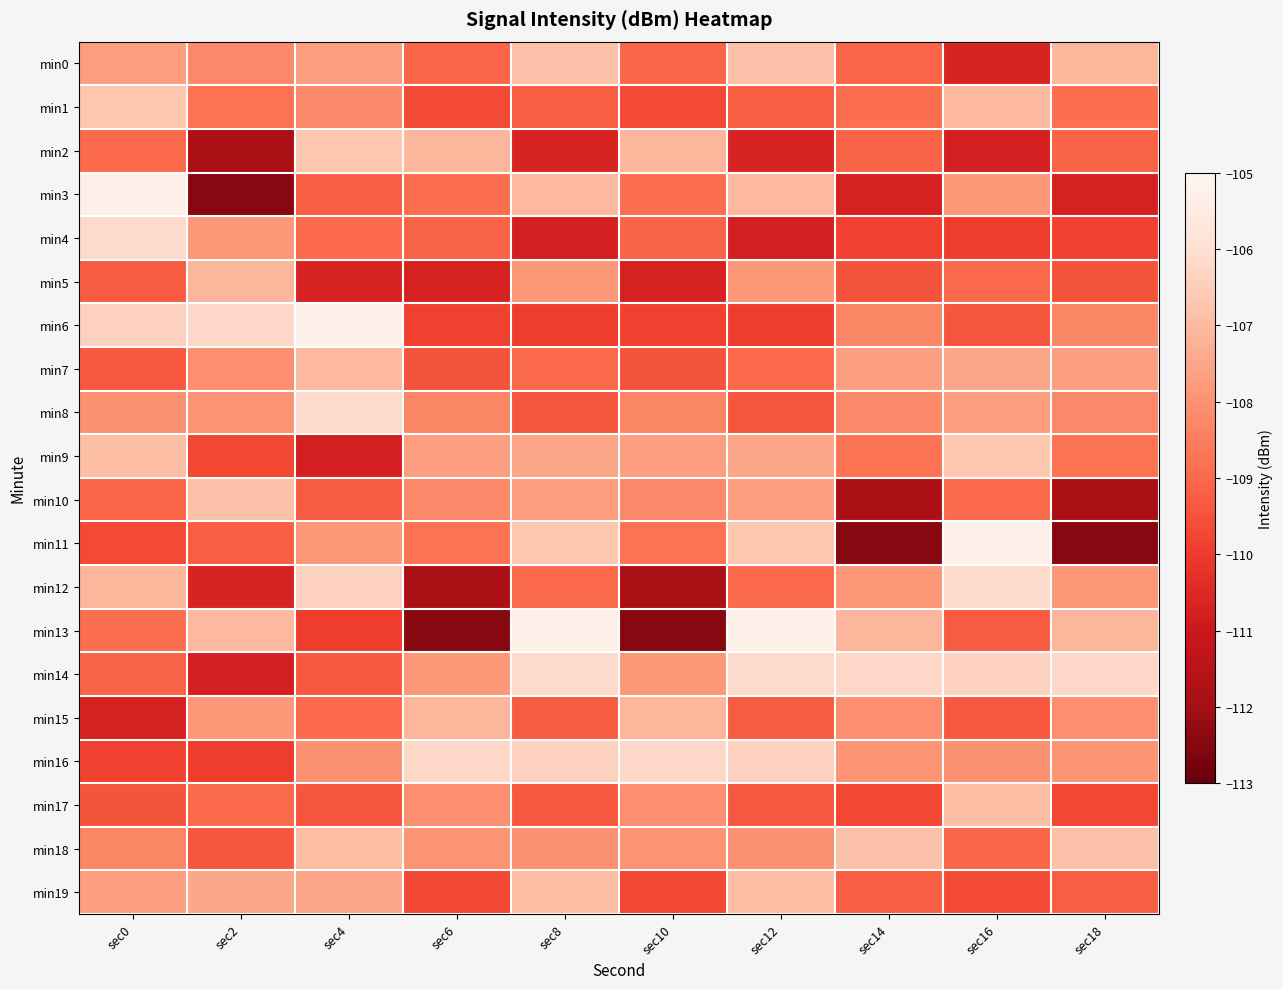

Between sec2 and sec12, which is larger?

sec12